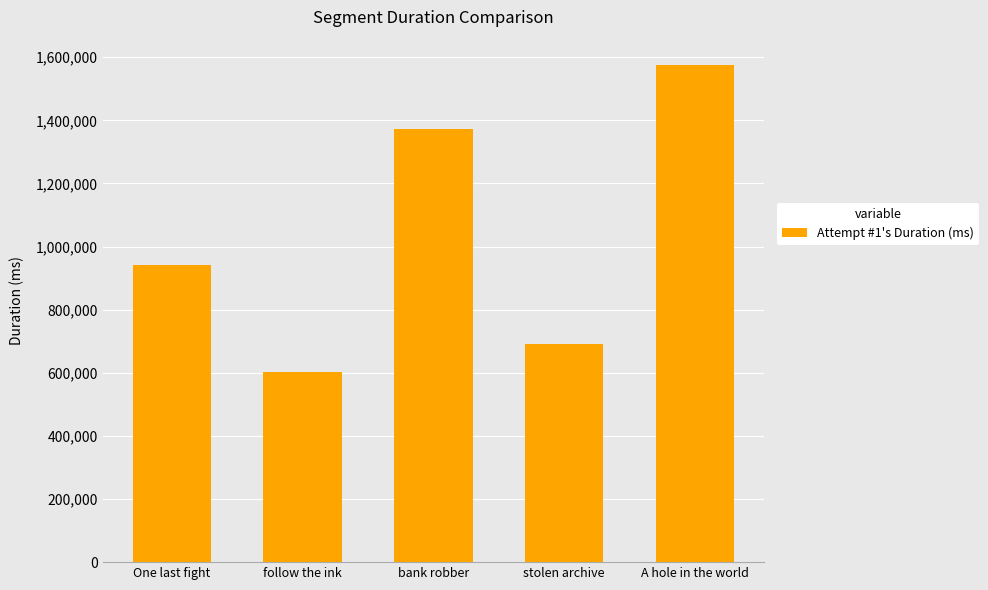

The value at One last fight is 941644. True or false?

True